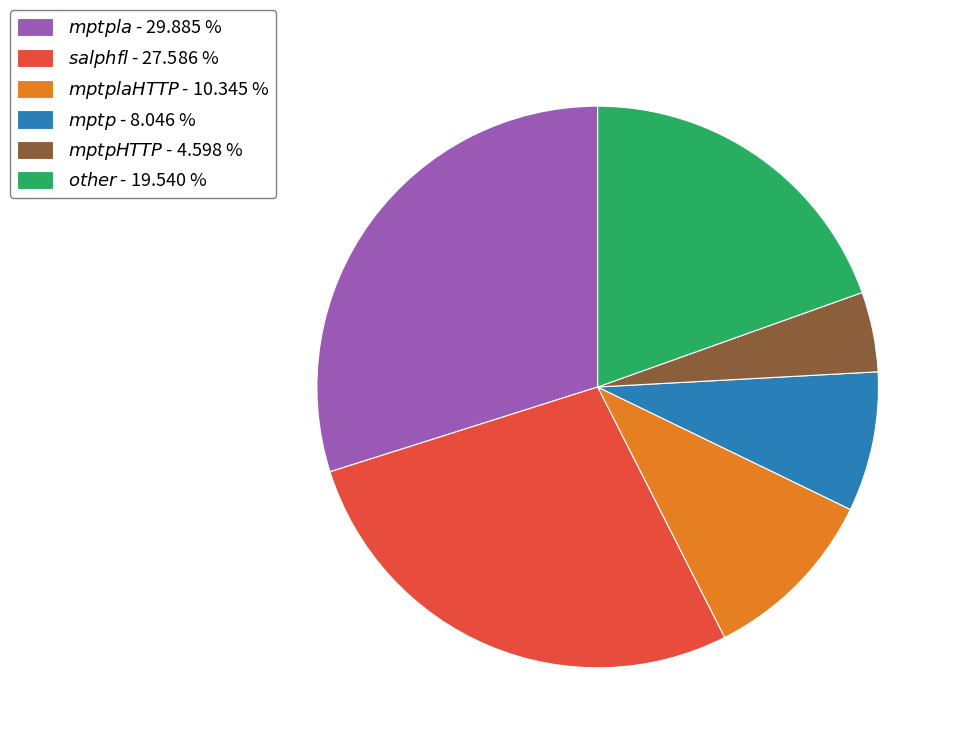

Is there any slice that represents more than half of the pie?

No